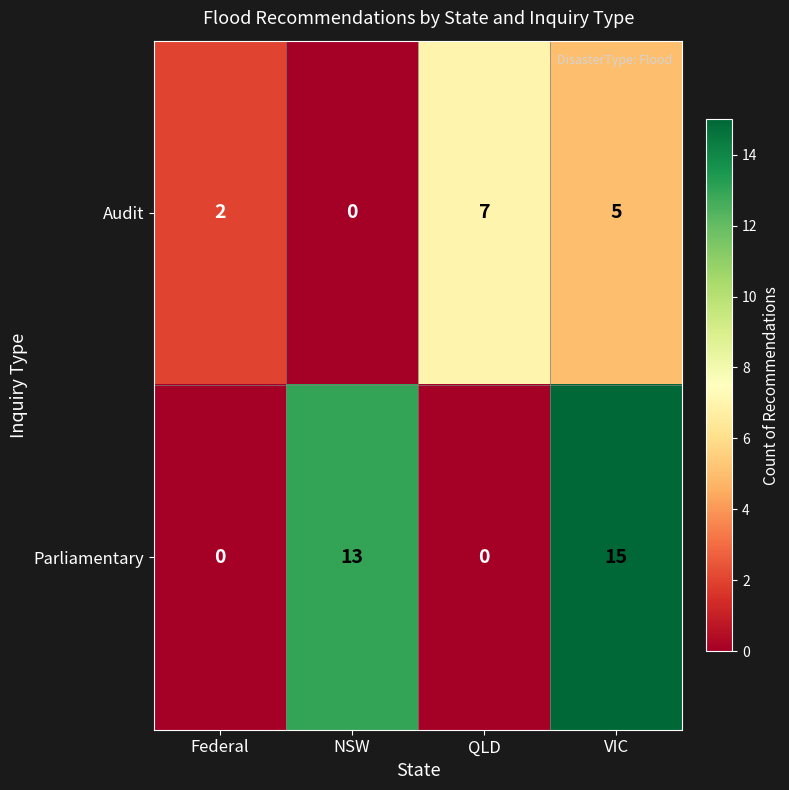

The value of Parliamentary at VIC is 8. True or false?

False